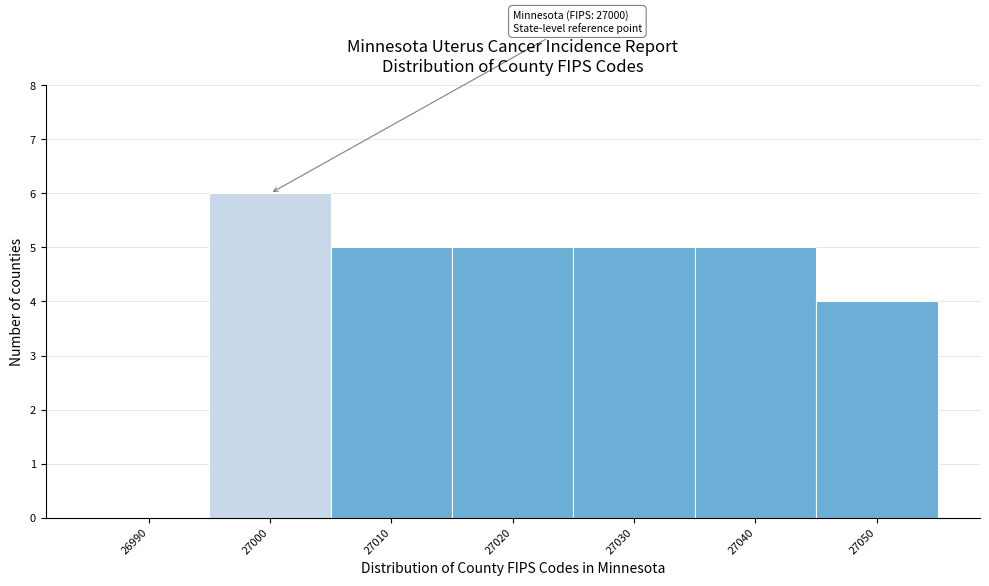

Reading right to left, extract all data points from this chart.

27050=4	27040=5	27030=5	27020=5	27010=5	27000=6	26990=0